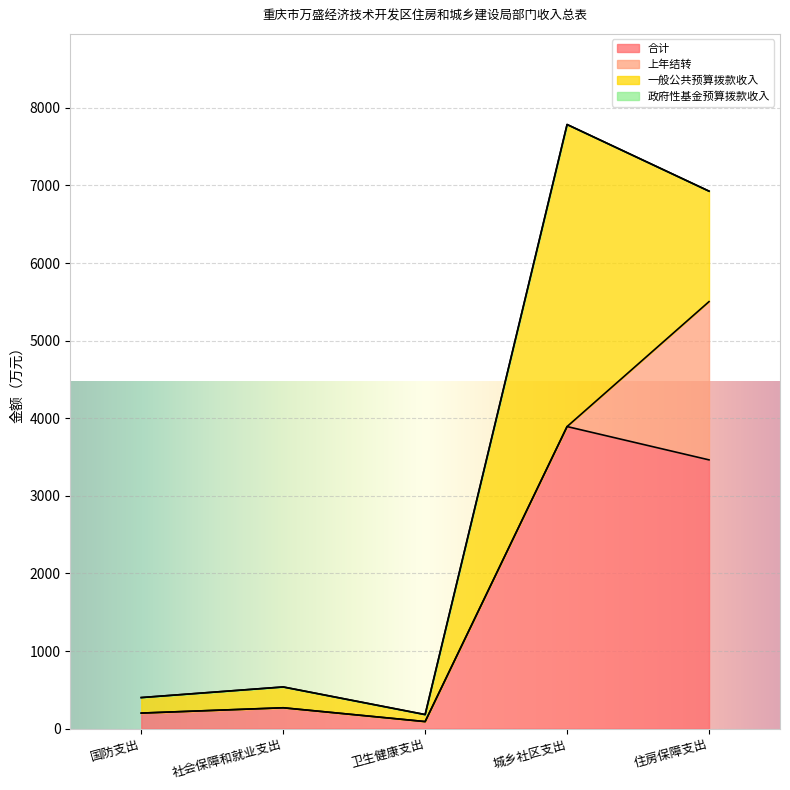

True or false: 上年结转 has more than 1 points higher than both neighbors.

False